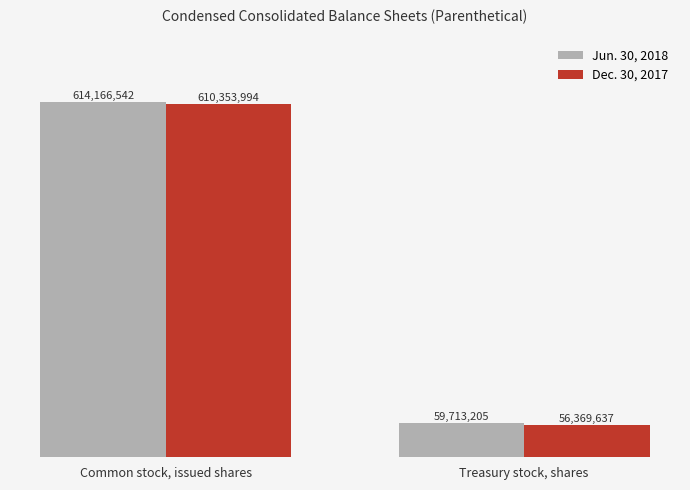

Rank the categories by Dec. 30, 2017 value from highest to lowest.

Common stock, issued shares, Treasury stock, shares